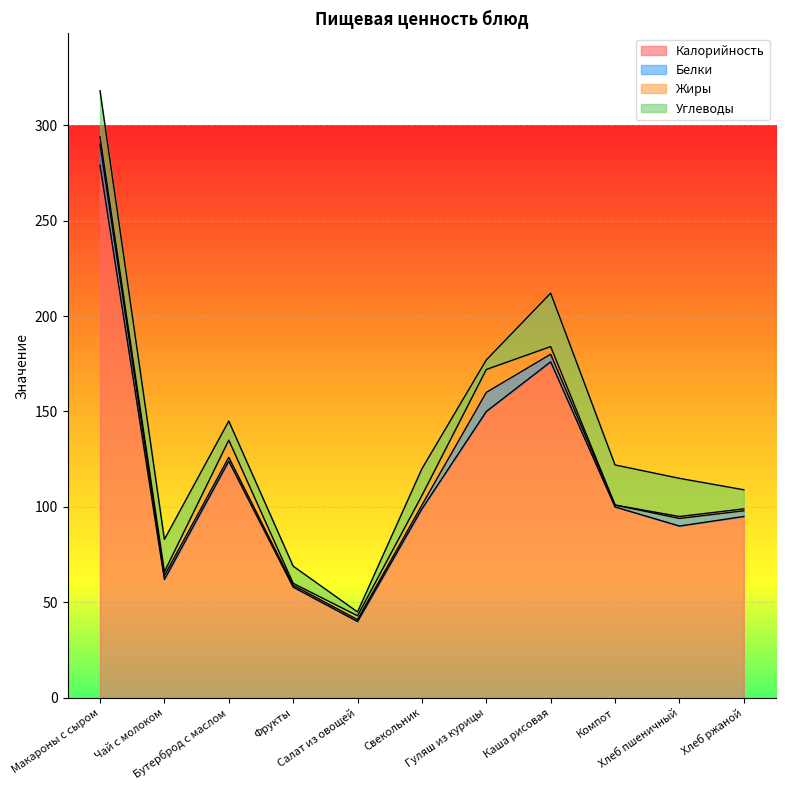

Reading right to left, transcribe all the data shown in this chart.

Калорийность: Хлеб ржаной=95	Хлеб пшеничный=90	Компот=100	Каша рисовая=176	Гуляш из курицы=150	Свекольник=99	Салат из овощей=40	Фрукты=58	Бутерброд с маслом=124	Чай с молоком=62	Макароны с сыром=279
Белки: Хлеб ржаной=3	Хлеб пшеничный=4	Компот=1	Каша рисовая=4	Гуляш из курицы=10	Свекольник=2	Салат из овощей=1	Фрукты=1	Бутерброд с маслом=2	Чай с молоком=2	Макароны с сыром=11
Жиры: Хлеб ржаной=1	Хлеб пшеничный=1	Компот=0	Каша рисовая=4	Гуляш из курицы=12	Свекольник=5	Салат из овощей=2	Фрукты=1	Бутерброд с маслом=9	Чай с молоком=2	Макароны с сыром=4
Углеводы: Хлеб ржаной=10	Хлеб пшеничный=20	Компот=21	Каша рисовая=28	Гуляш из курицы=5	Свекольник=14	Салат из овощей=2	Фрукты=9	Бутерброд с маслом=10	Чай с молоком=17	Макароны с сыром=24